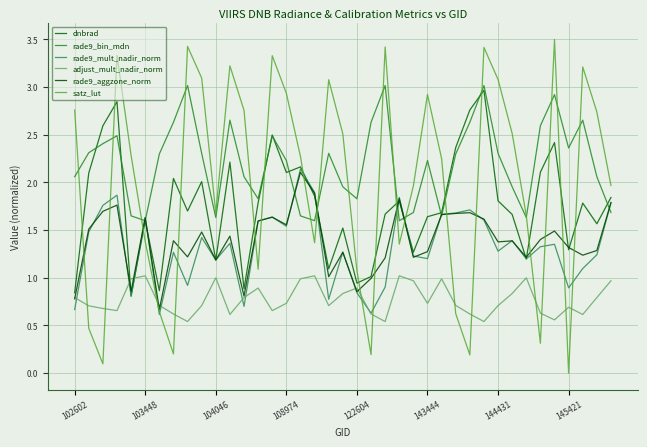

Where is rade9_aggzone_norm nearest to the value 1?

21